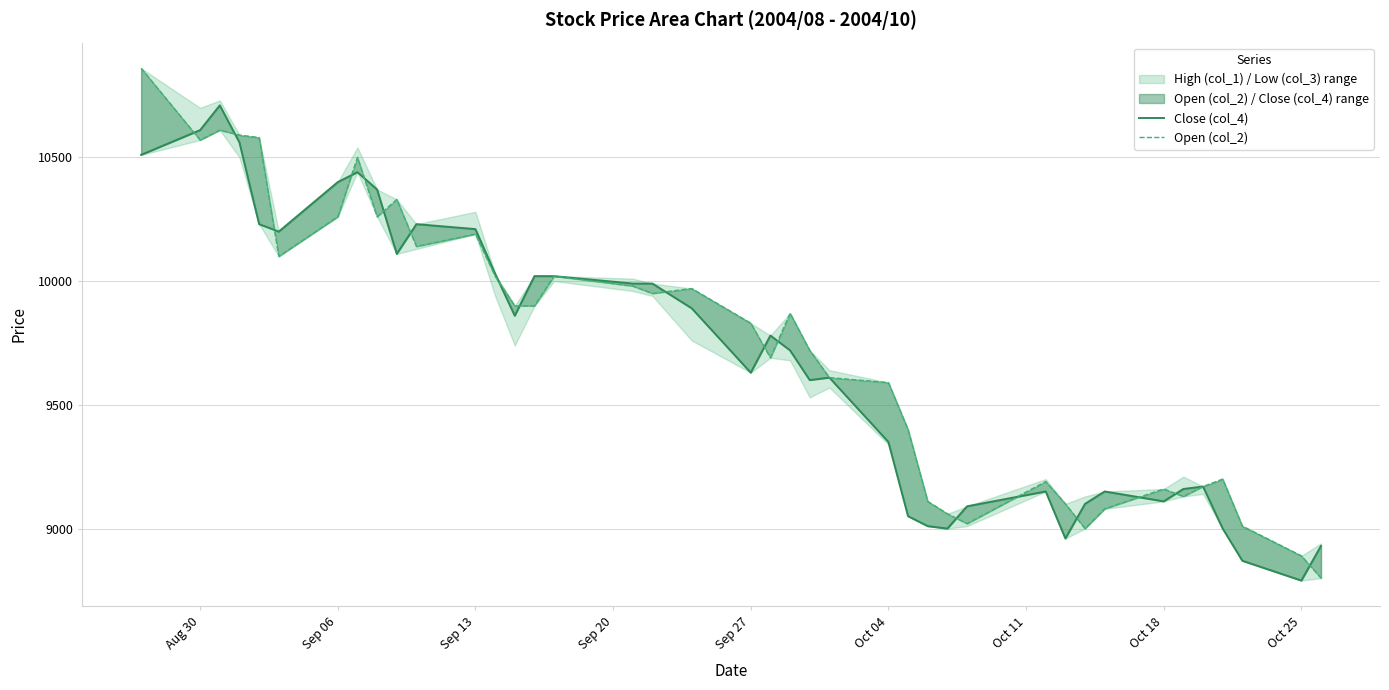

Is it true that Open (col_2) equals 2715 at 36?

False